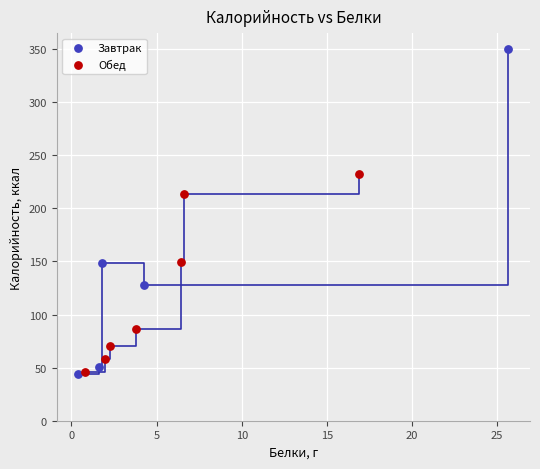

Which series contains the highest Y value?

Завтрак